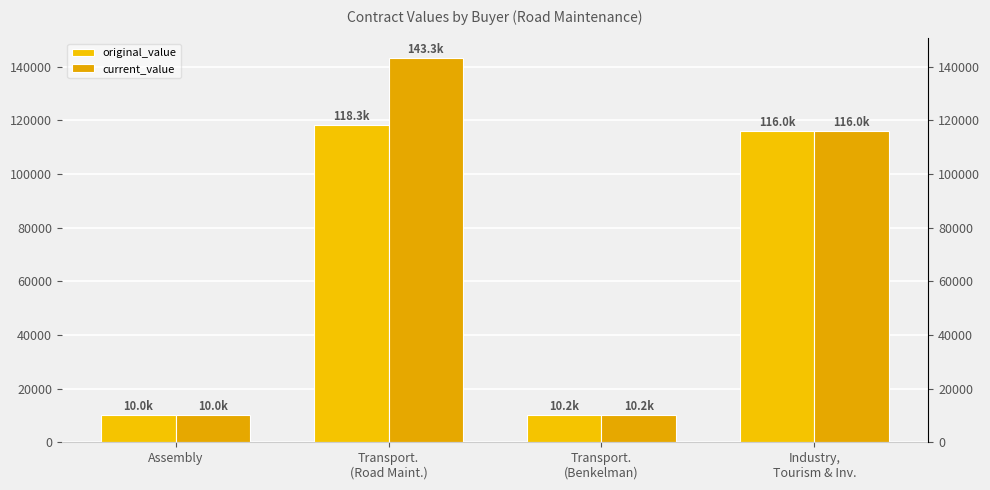

What is the difference between the maximum and minimum values in the current_value series?

133300